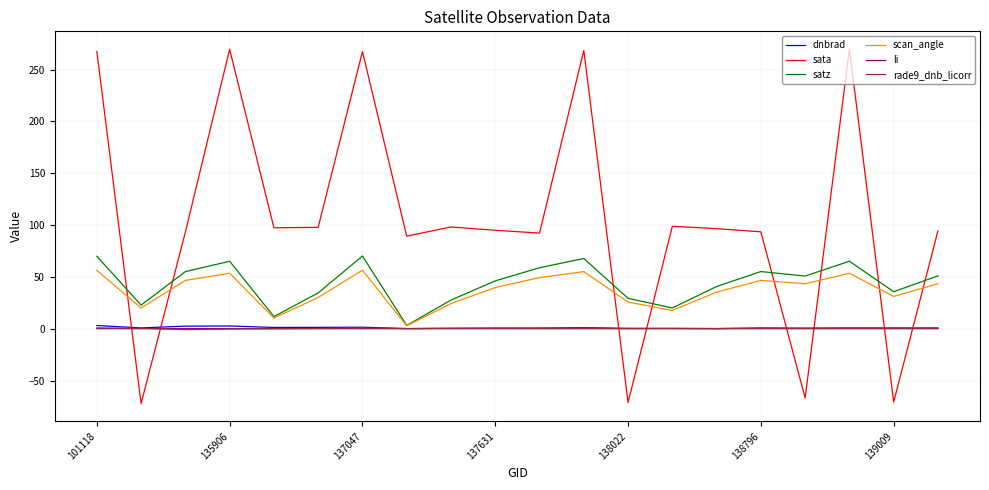

Which series has the widest spread of values?

sata